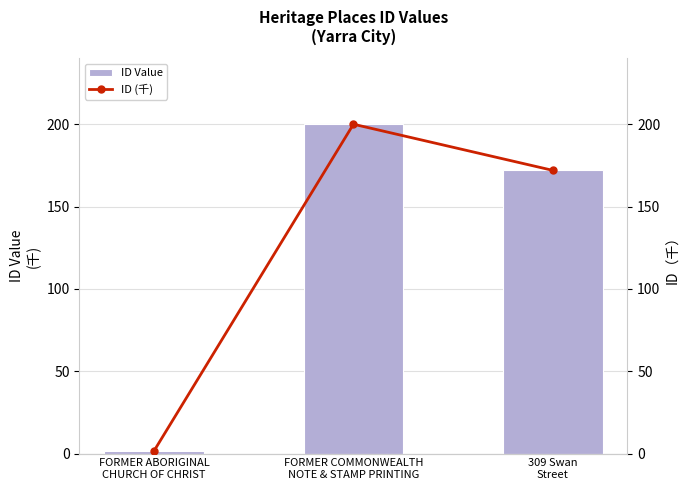

Which category has the lowest value in the ID (千) series?

FORMER ABORIGINAL
CHURCH OF CHRIST